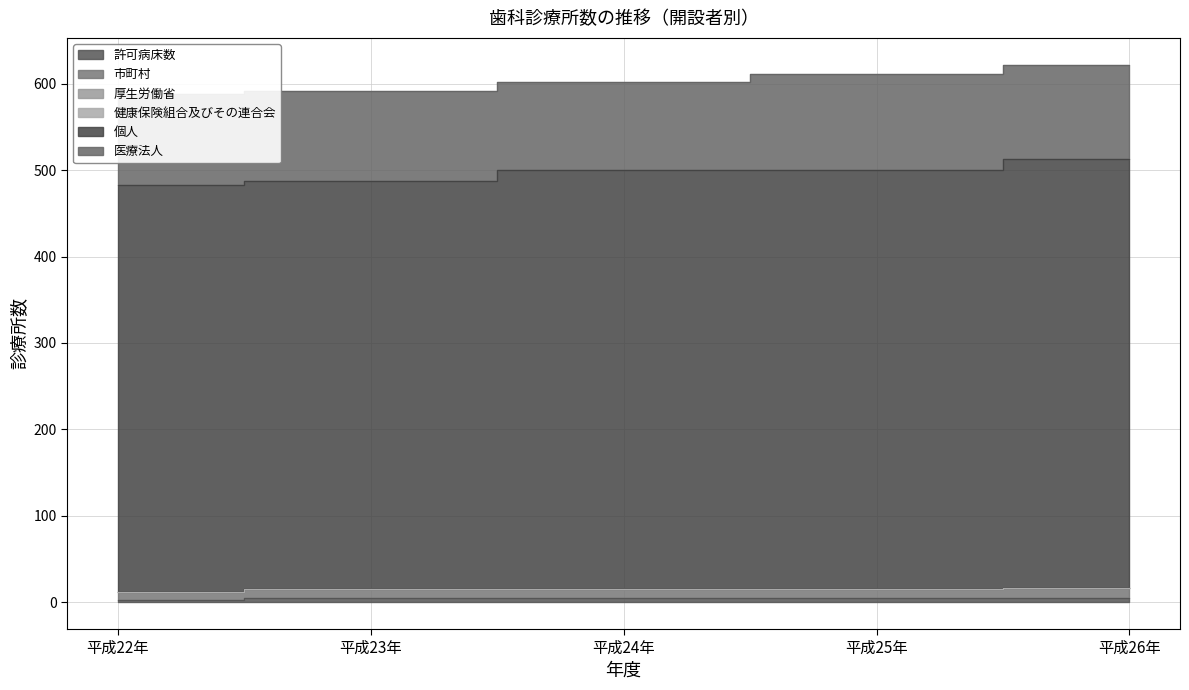

Reading left to right, what are all the values shown in this chart?

許可病床数: 2	5	5	5	5
市町村: 10	10	10	10	11
厚生労働省: 0	0	0	0	0
健康保険組合及びその連合会: 0	0	0	0	0
個人: 471	473	485	485	497
医療法人: 105	104	102	111	109